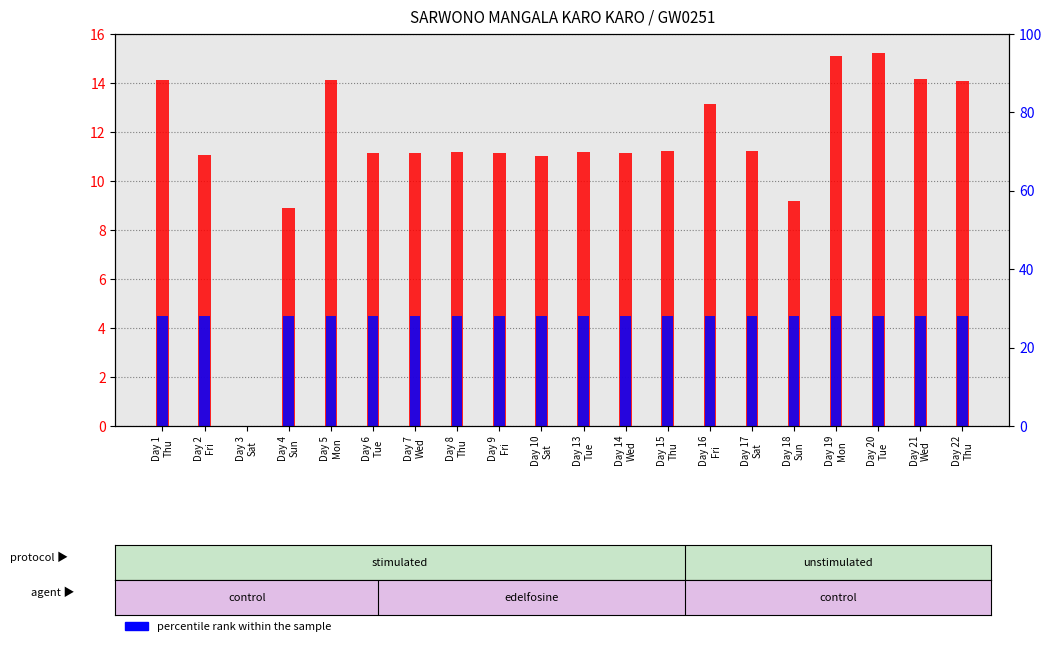

What is the label of the 9th bar from the left?

Day 9
Fri